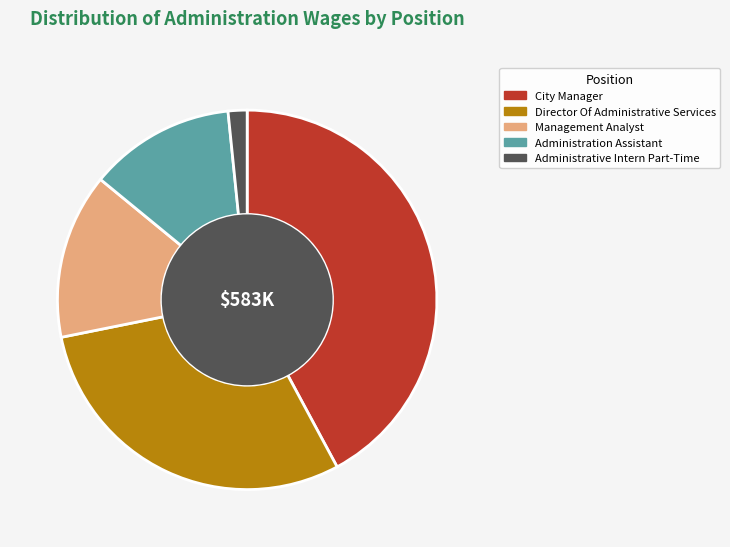

Does City Manager account for over 50% of the chart?

No